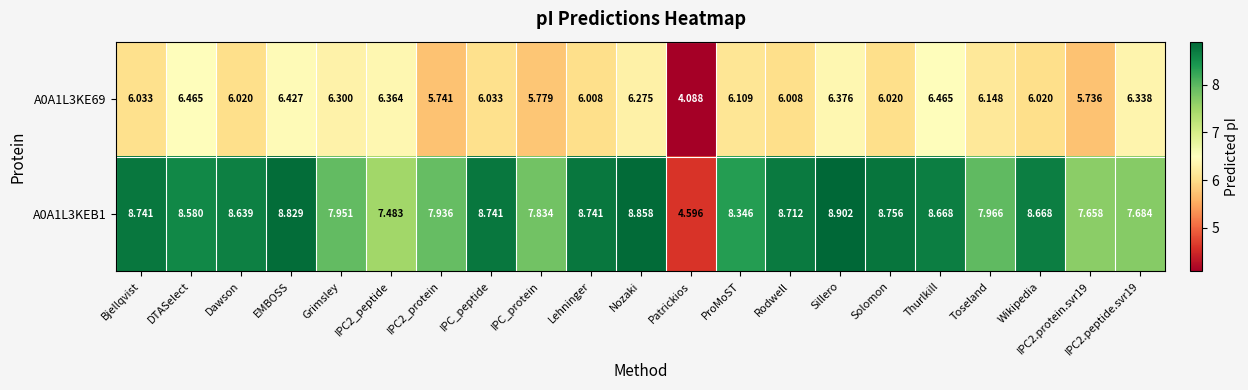

At which category is the sum across all series the highest?

Sillero